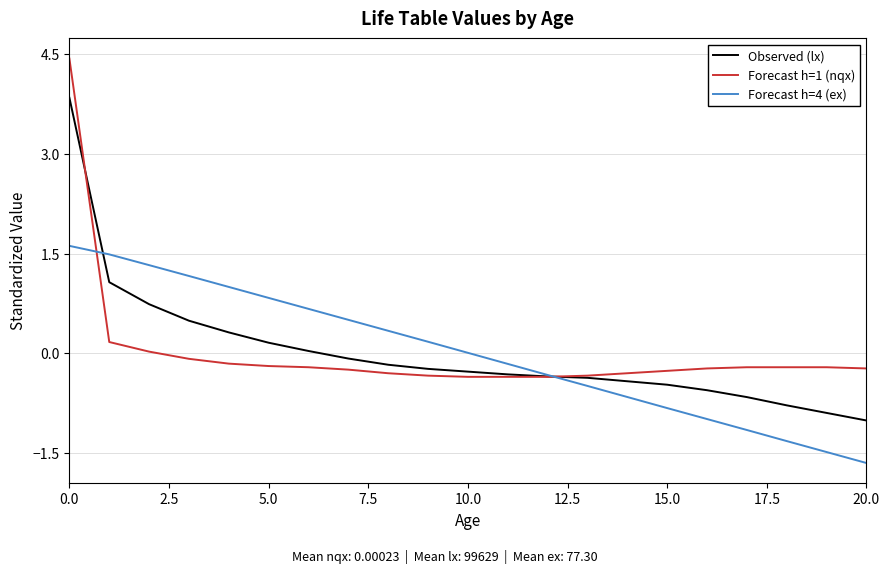

What is the minimum value for Forecast h=4 (ex)?

-1.7